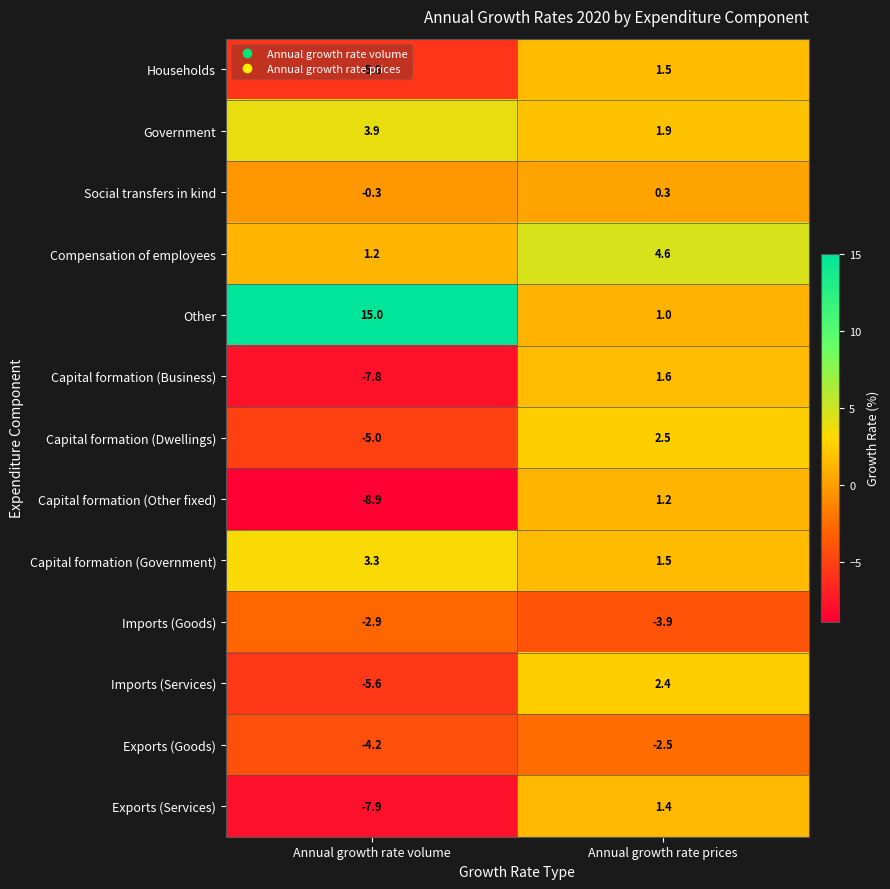

What is the spread (max minus min) of values at Annual growth rate prices?

8.5